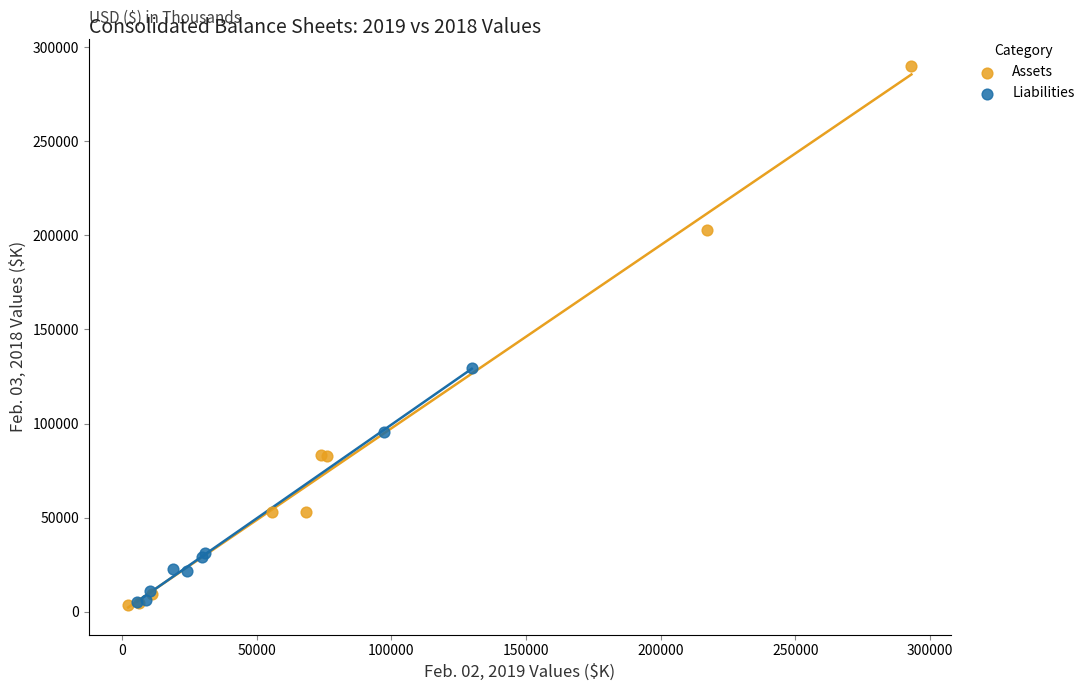

Which series contains the highest Y value?

Assets